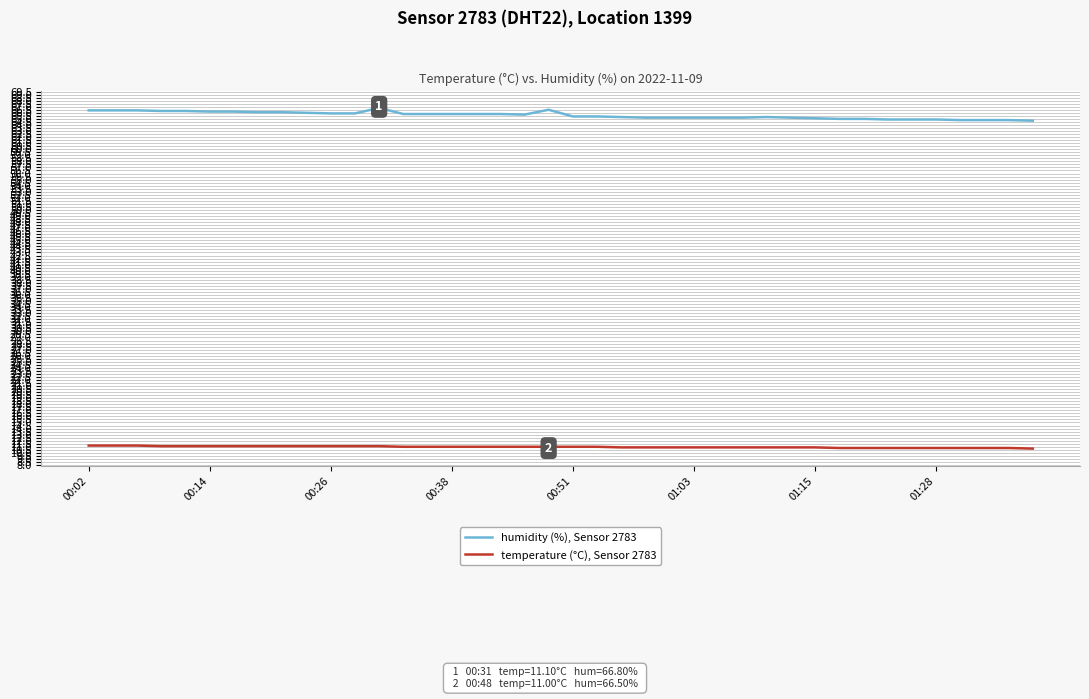

True or false: humidity (%), Sensor 2783 and temperature (°C), Sensor 2783 intersect in this chart.

False